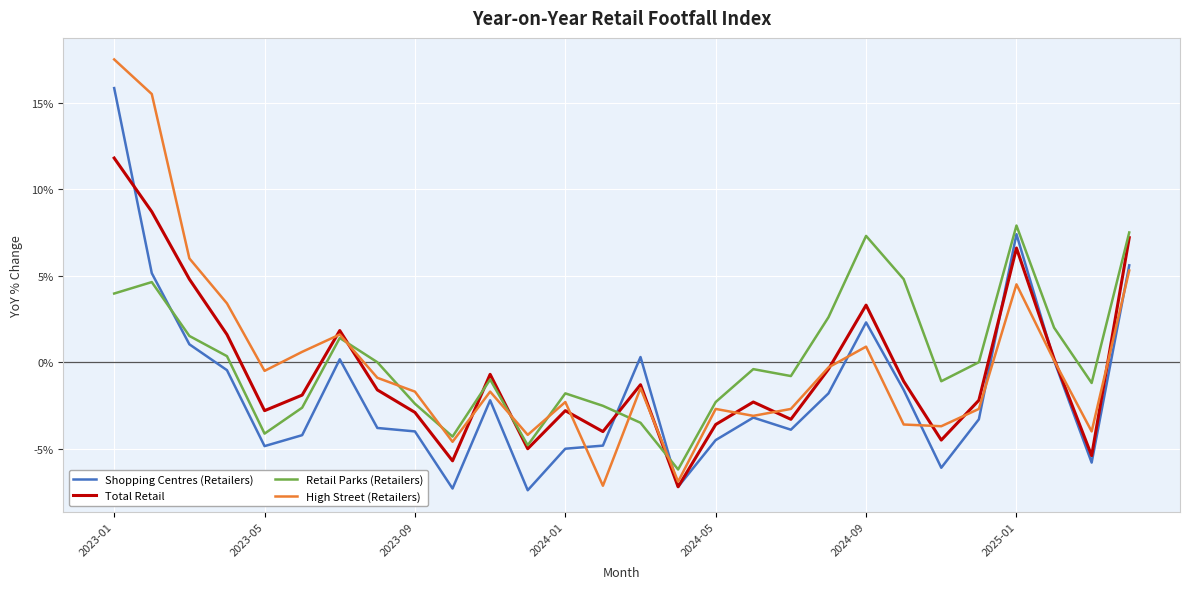

In High Street (Retailers), how many points are lower than both neighbors (excluding endpoints)?

8